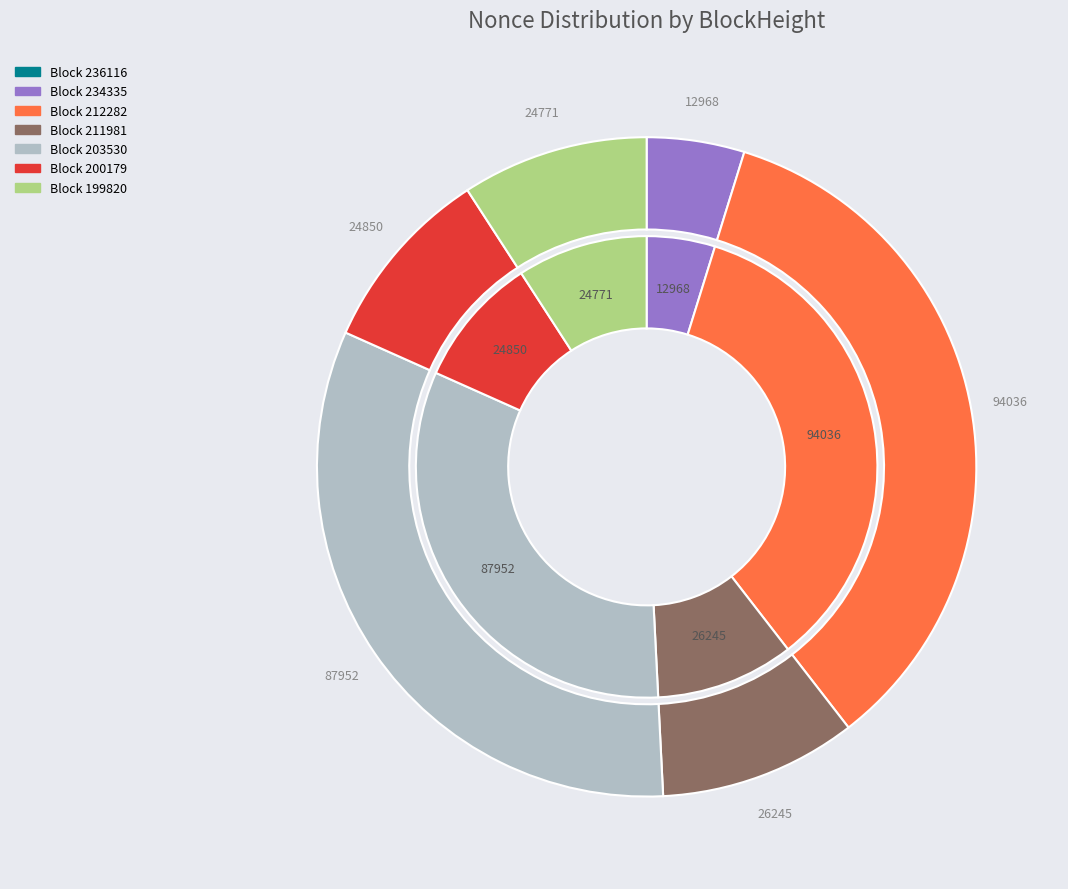

How many segments does this pie chart have?

7